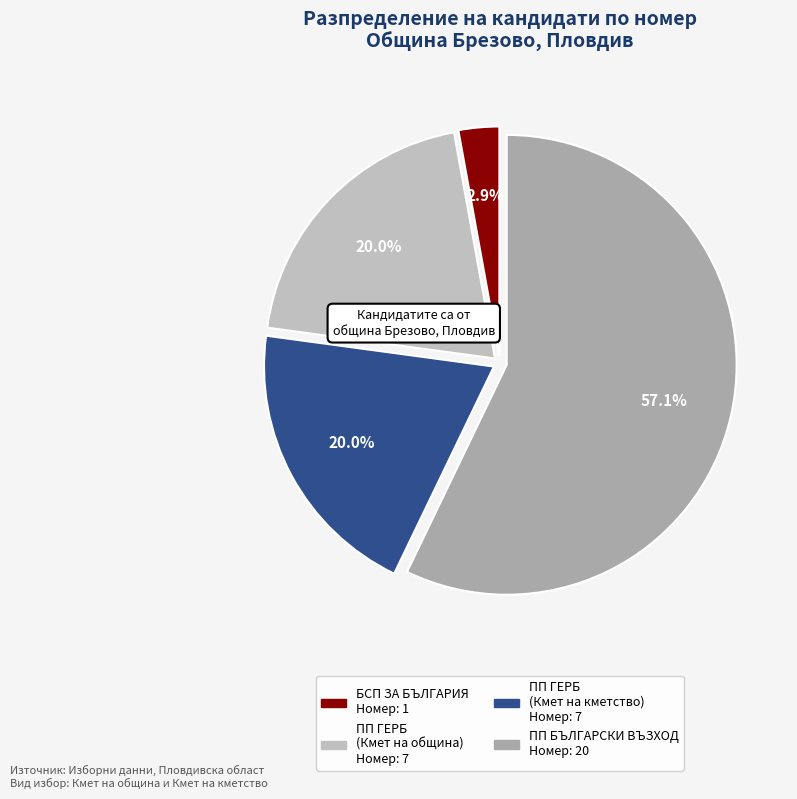

Count the number of slices in the pie.

4